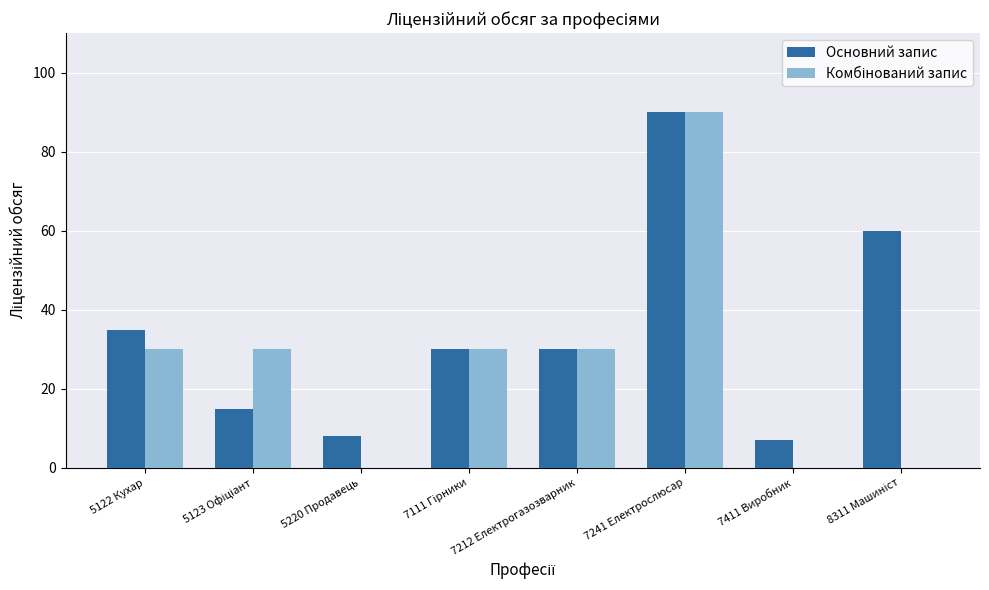

Which label corresponds to the largest value in the chart?

7241 Електрослюсар